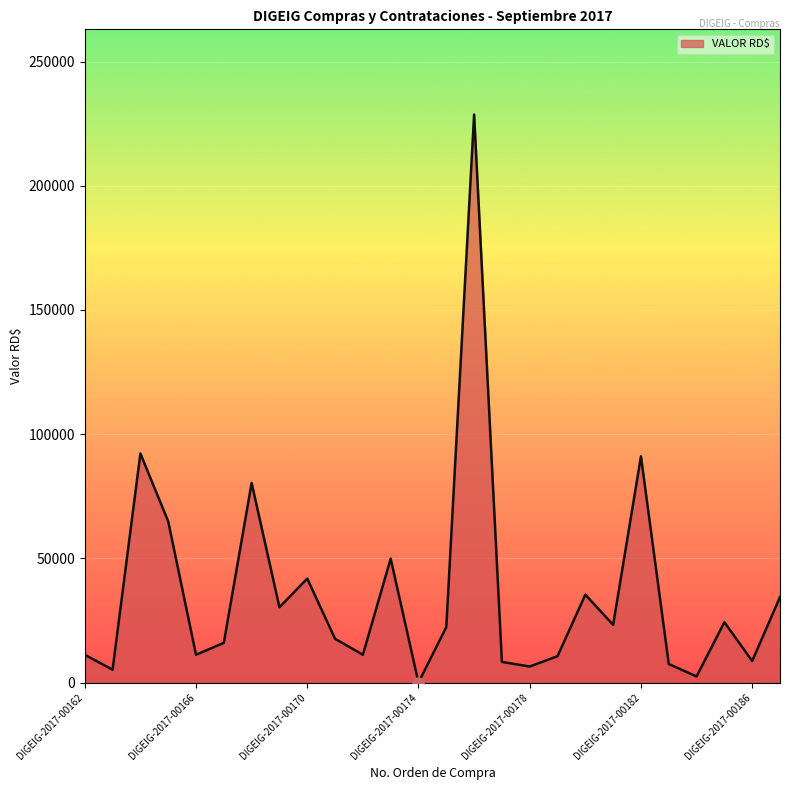

What is the difference between the second highest and minimum values?

92225.3